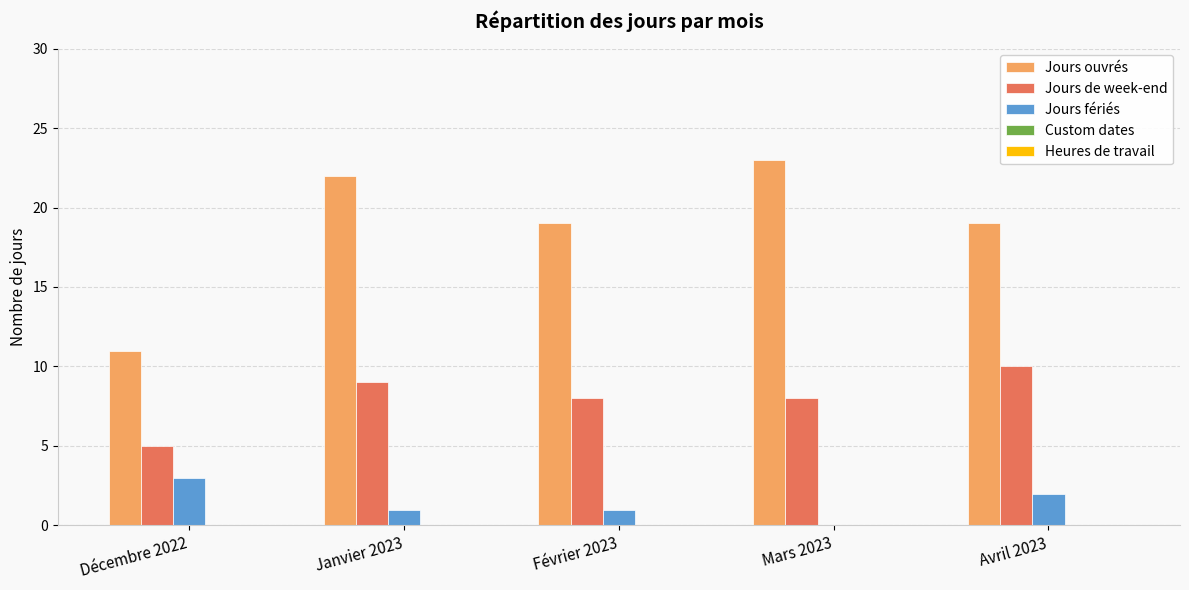

What is the sum of the Jours ouvrés values at Janvier 2023 and Mars 2023?

45